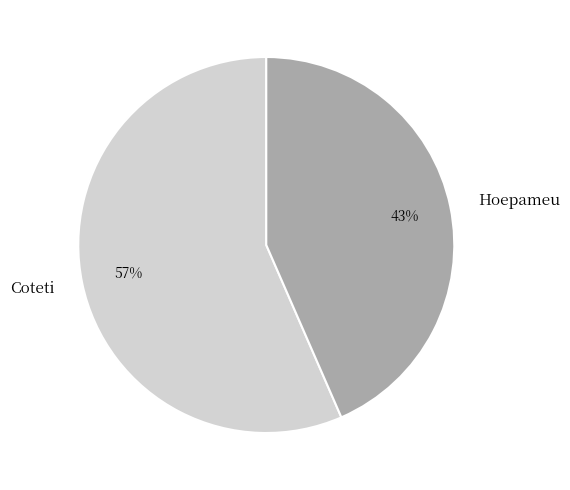

How many segments does this pie chart have?

2